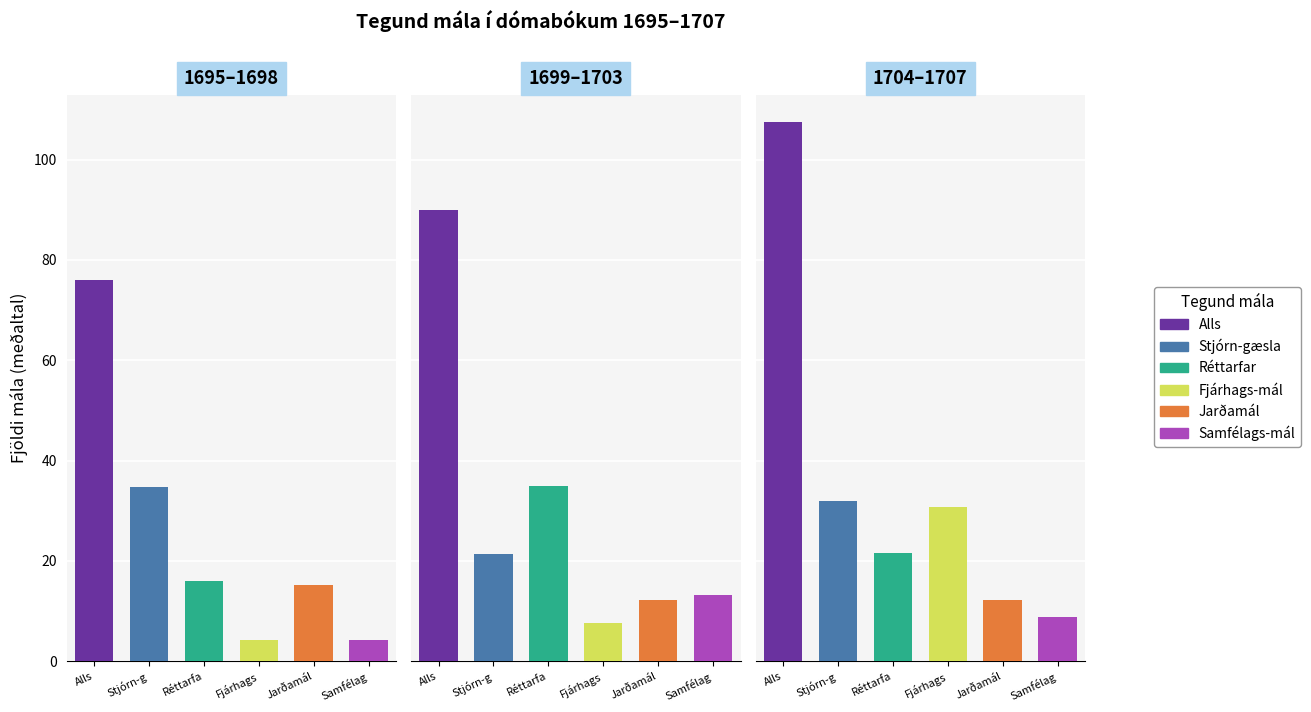

Which series has the largest total across all categories?

Alls